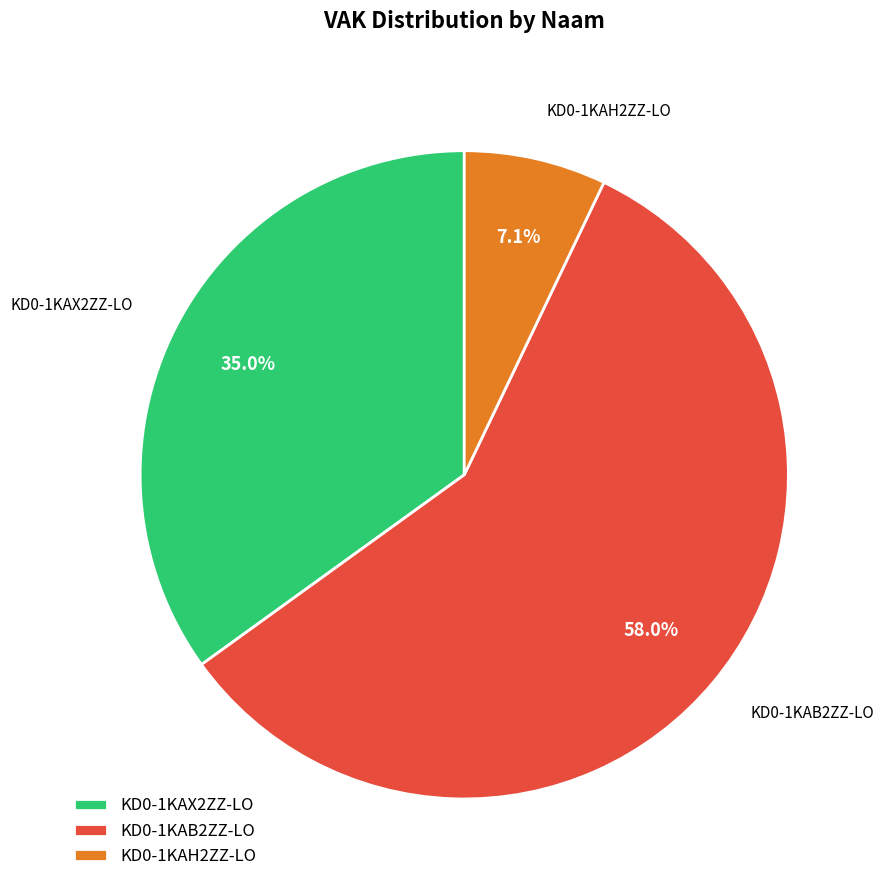

Is it true that KD0-1KAX2ZZ-LO is 24% of the pie?

False